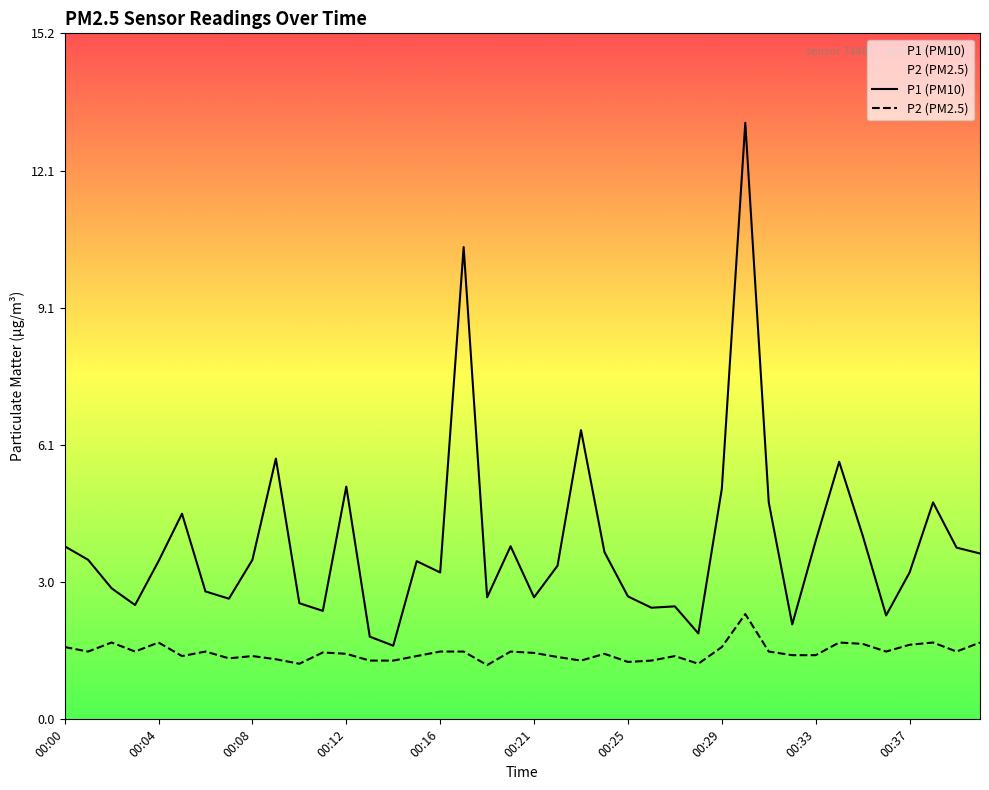

The value of P2 at 00:10 is 1.8. True or false?

False